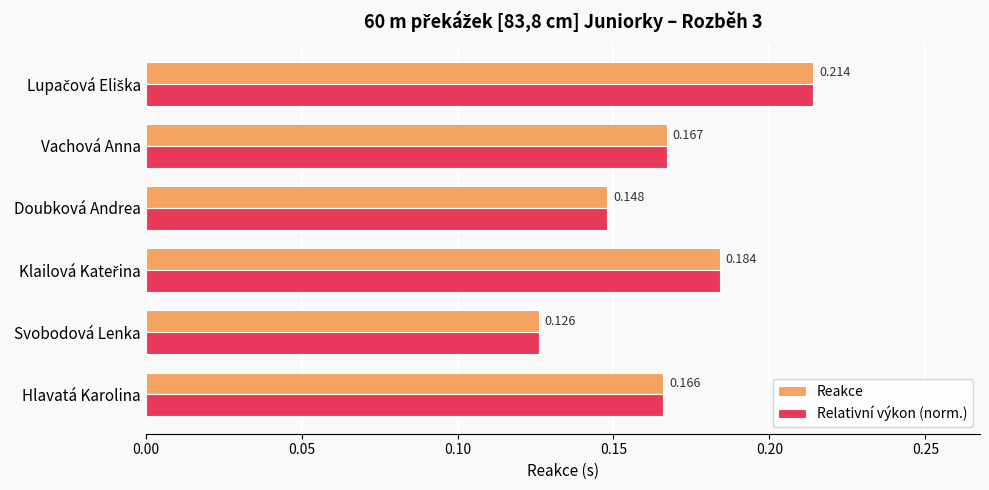

What are all the series names shown in the legend?

Reakce, Relativní výkon (norm.)